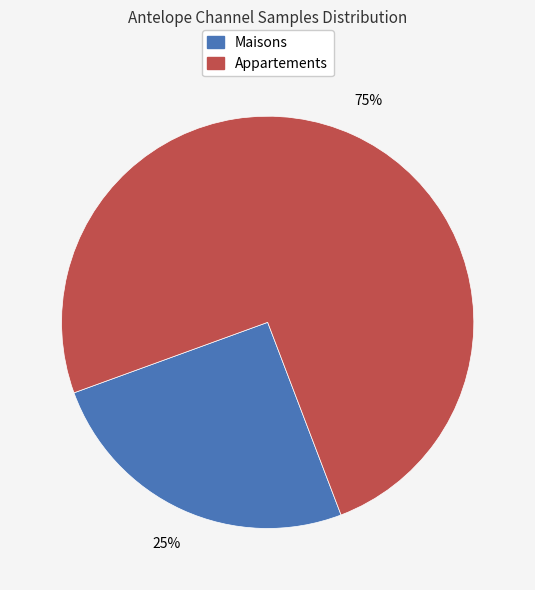

To the nearest percent, what is the difference between the largest and smallest slice percentages?

50%